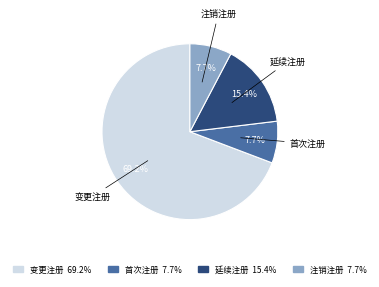

How many slices are in this pie chart?

4